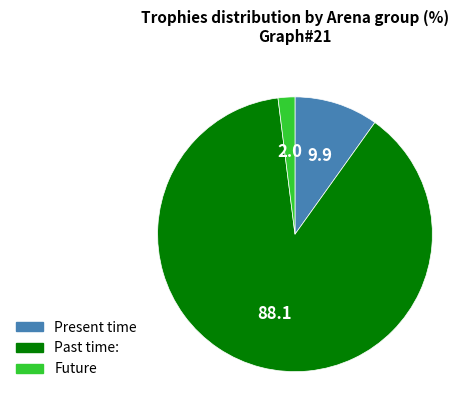

Is Present time the majority of the pie?

No